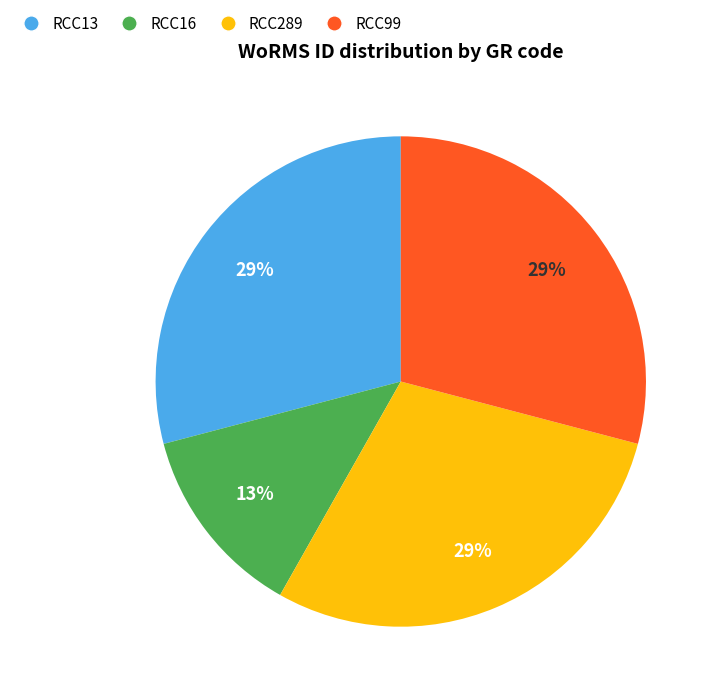

How many segments does this pie chart have?

4